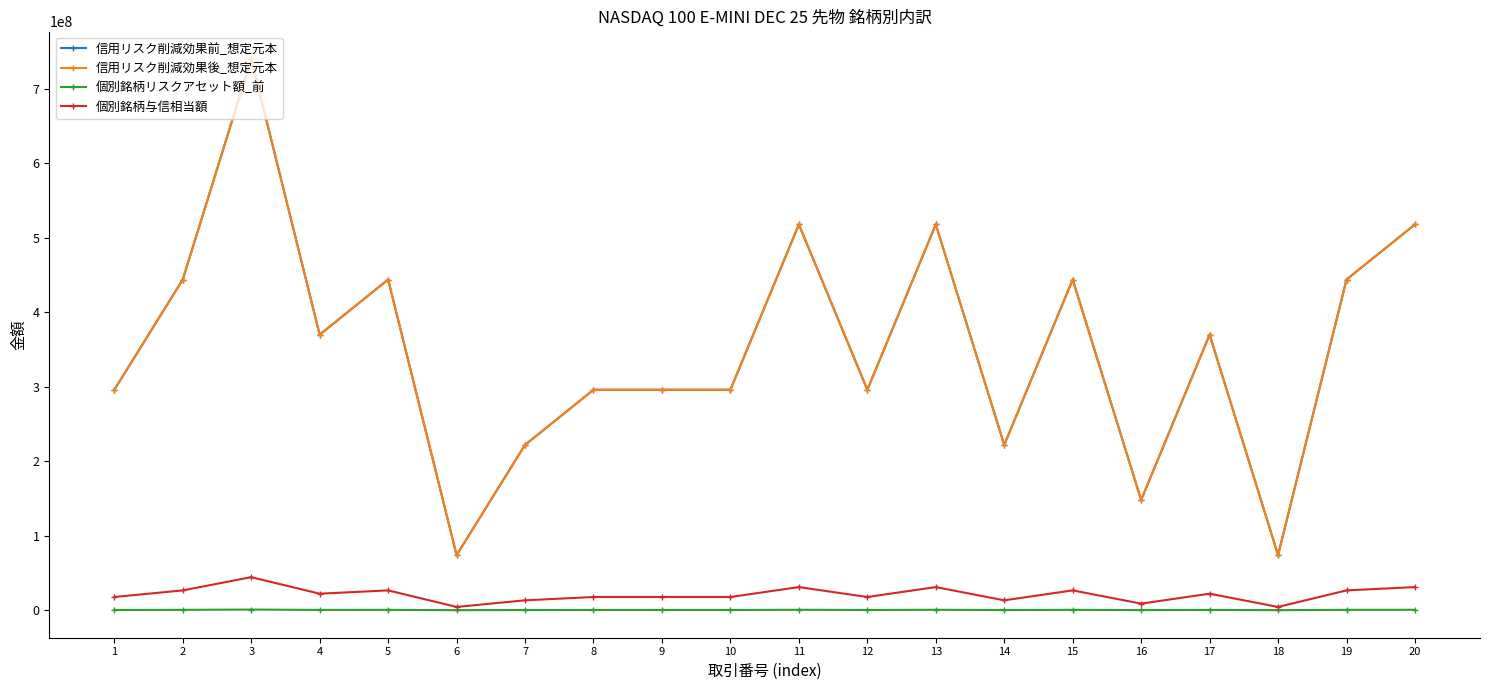

Is this an area chart (filled region under the line)?

No